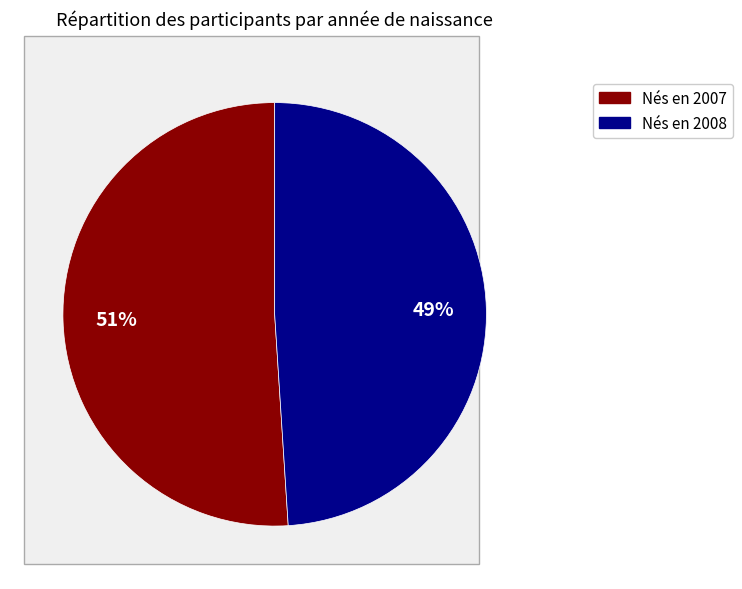

Is there a majority slice in this chart?

Yes